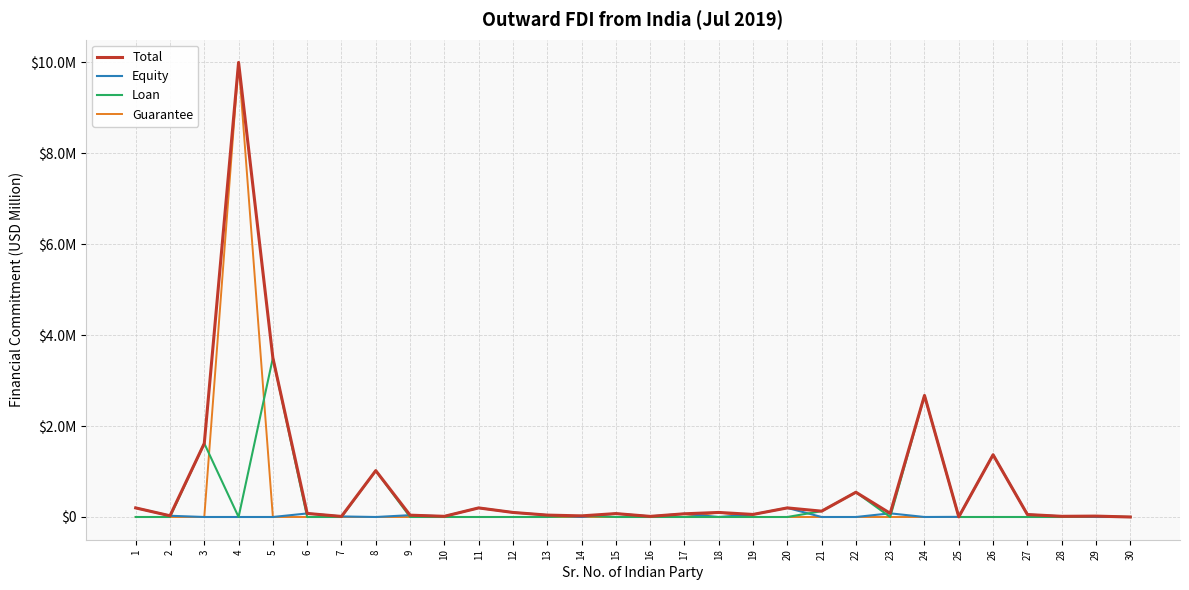

What is the maximum value for Equity?

1.4